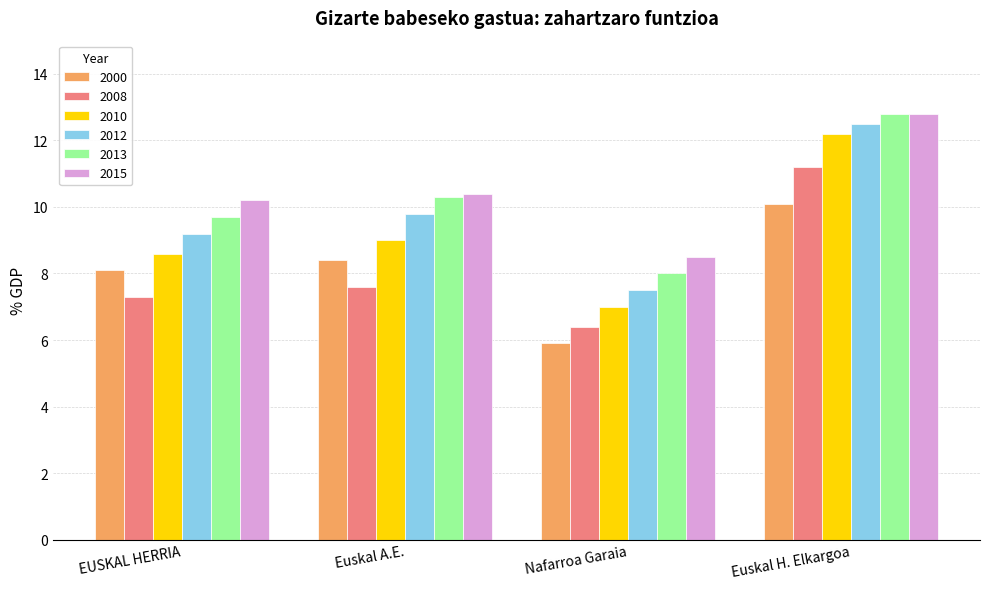

Reading left to right, list all the values displayed in this chart.

2000: 8.1	8.4	5.9	10.1
2008: 7.3	7.6	6.4	11.2
2010: 8.6	9.0	7.0	12.2
2012: 9.2	9.8	7.5	12.5
2013: 9.7	10.3	8.0	12.8
2015: 10.2	10.4	8.5	12.8